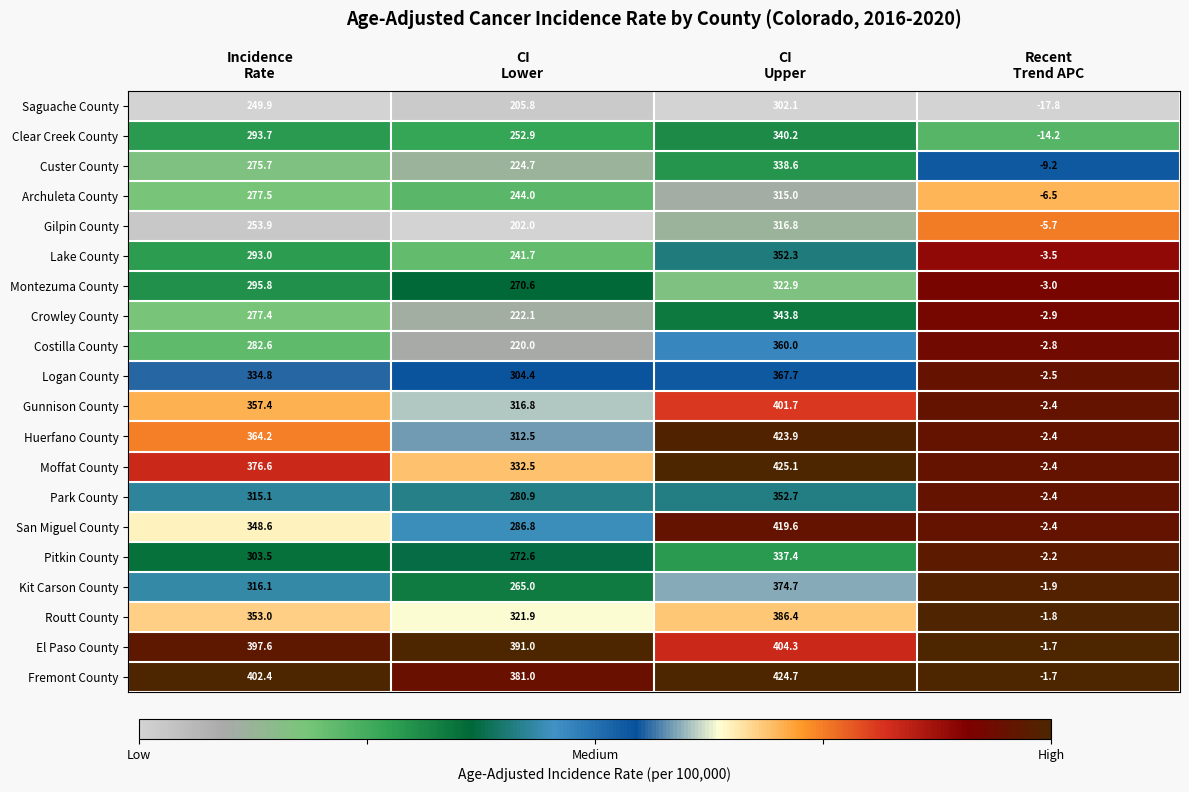

What is the sum of all Saguache County values?

740.0